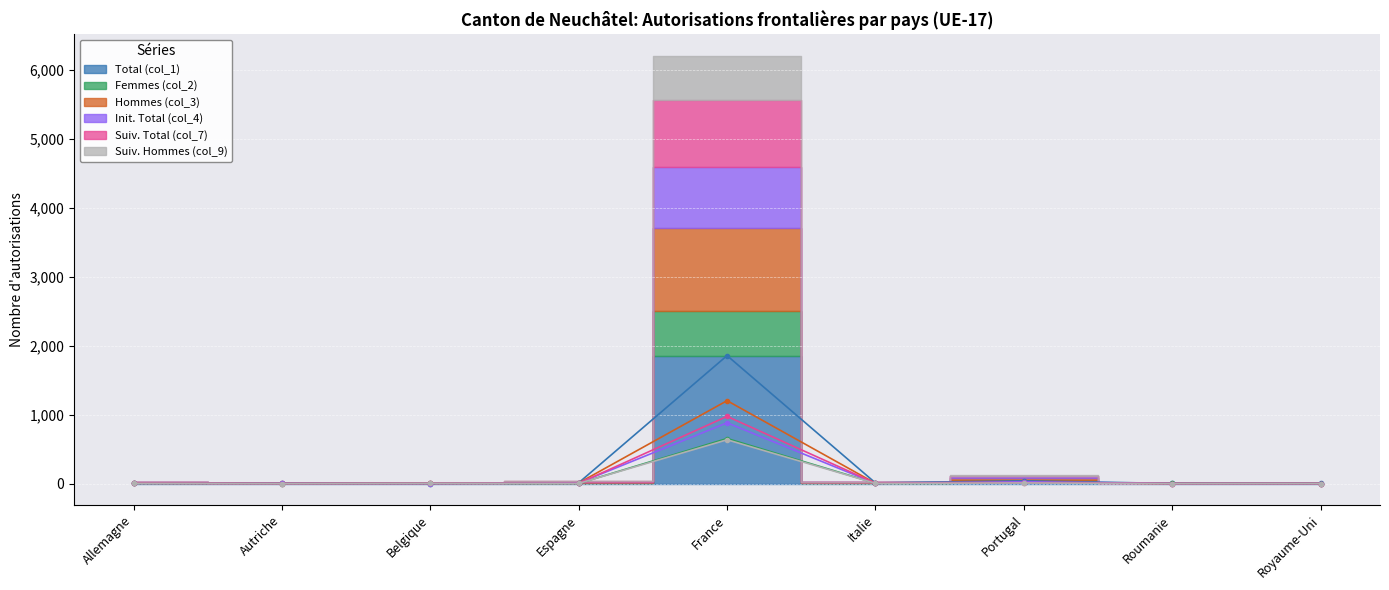

True or false: Suiv. Total (col_7) and Suiv. Hommes (col_9) intersect in this chart.

False